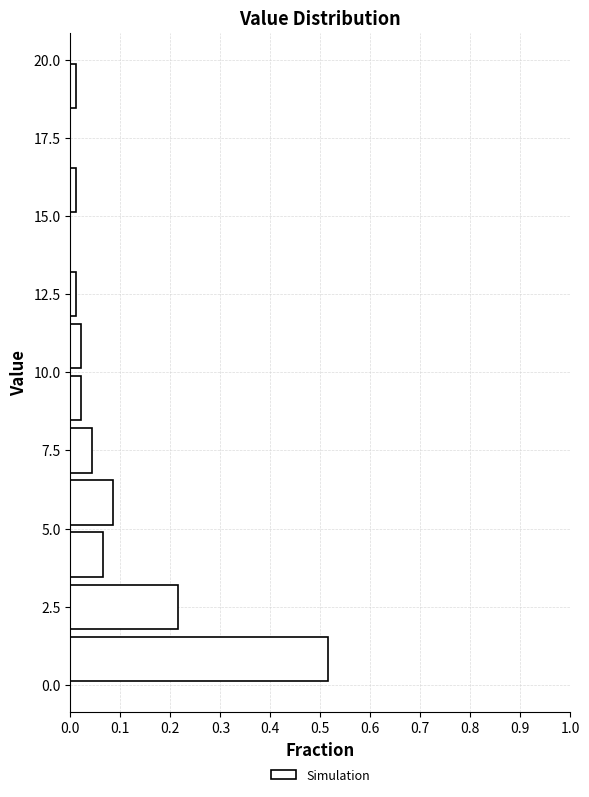

Around what value on the y-axis is the longest bar? Give the approximate position of its centre, as read against the axis.

1.0